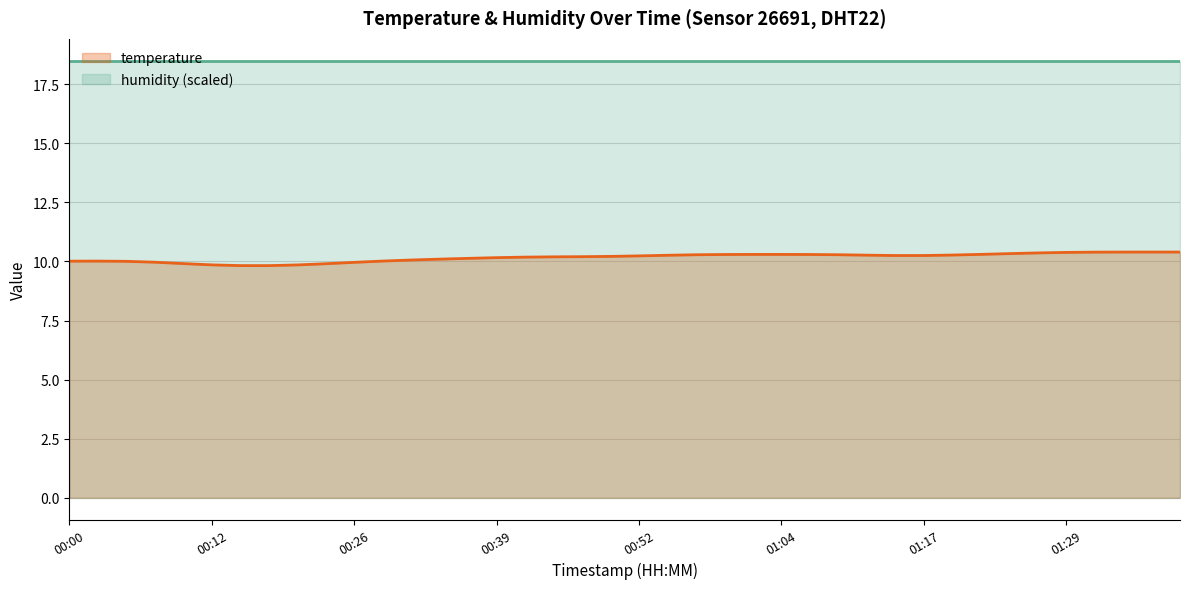

What position from the right is 01:39?

1